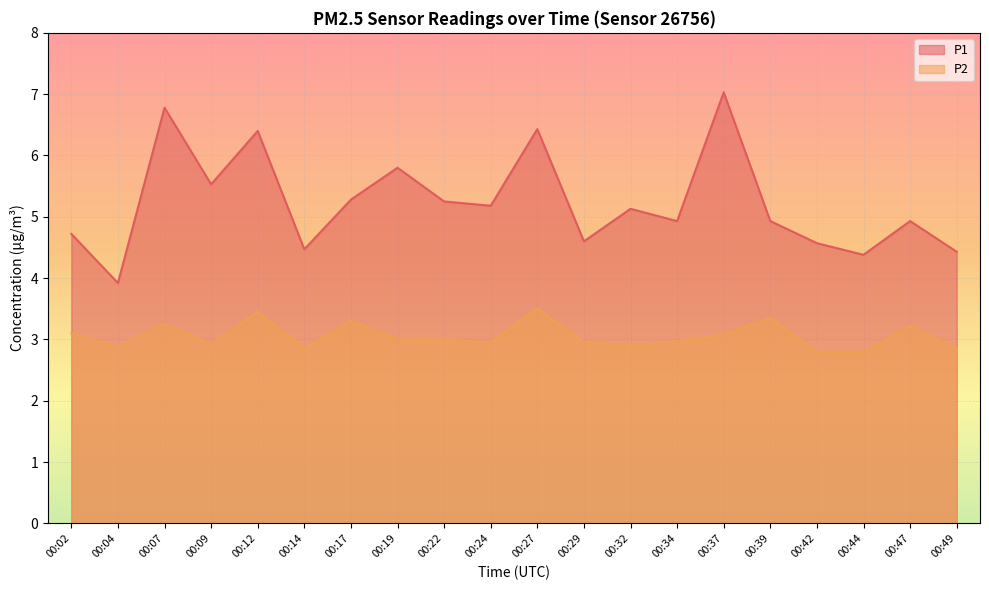

Read the P2 value at 00:07.

3.2